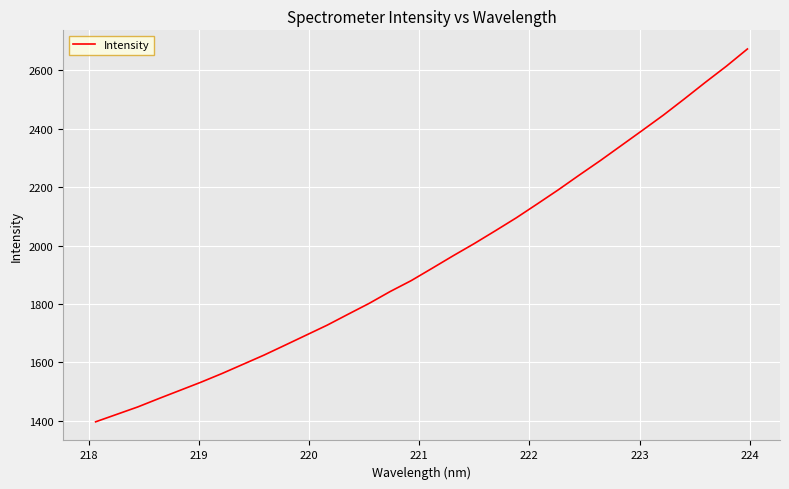

What is the maximum value shown in the chart?

2673.3